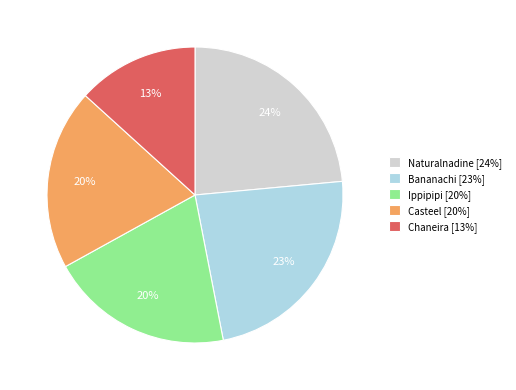

Is it true that Bananachi is 23% of the pie?

True